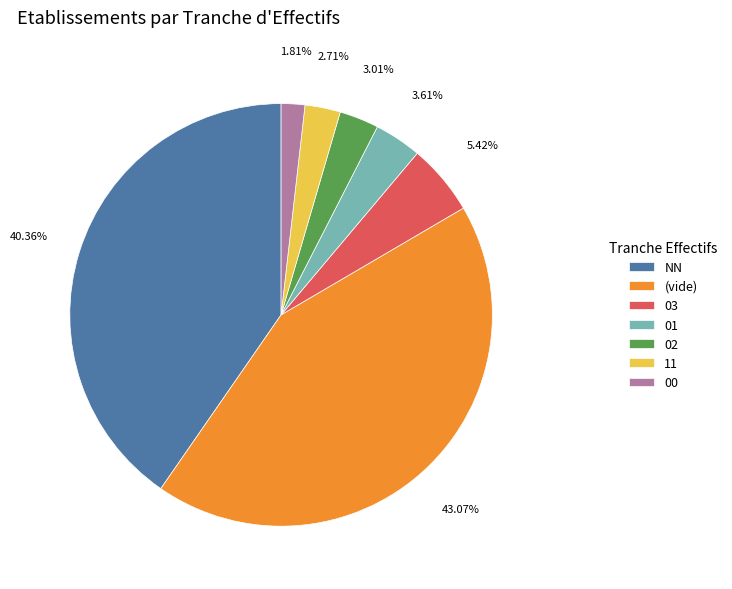

Which slice is the largest?

(vide)